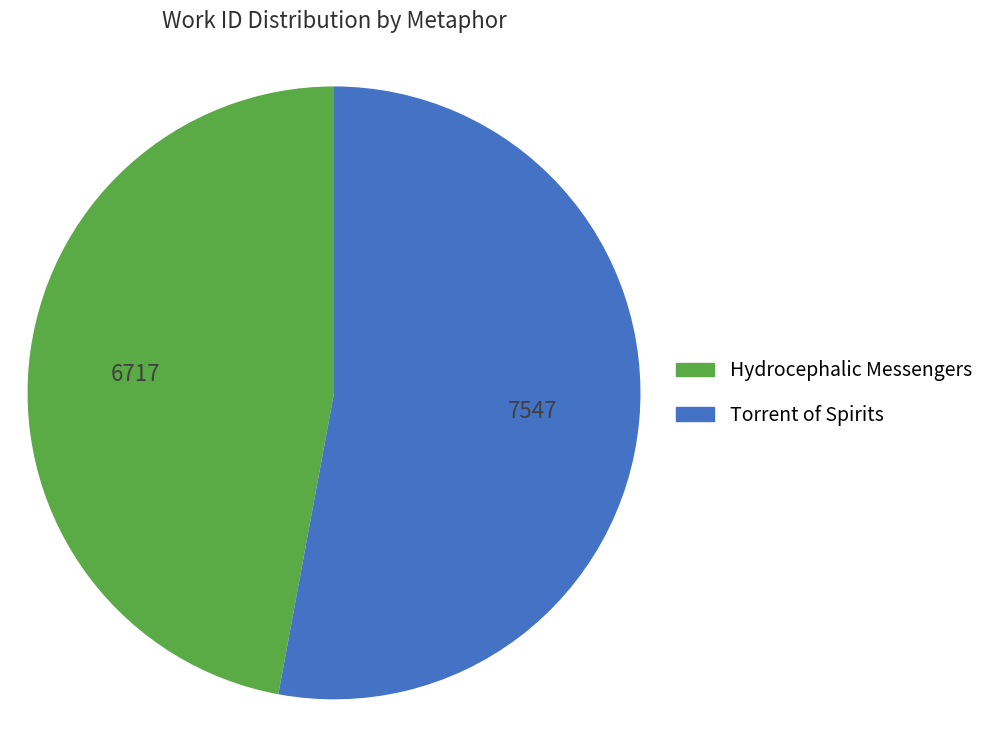

Which category accounts for the majority?

Torrent of Spirits